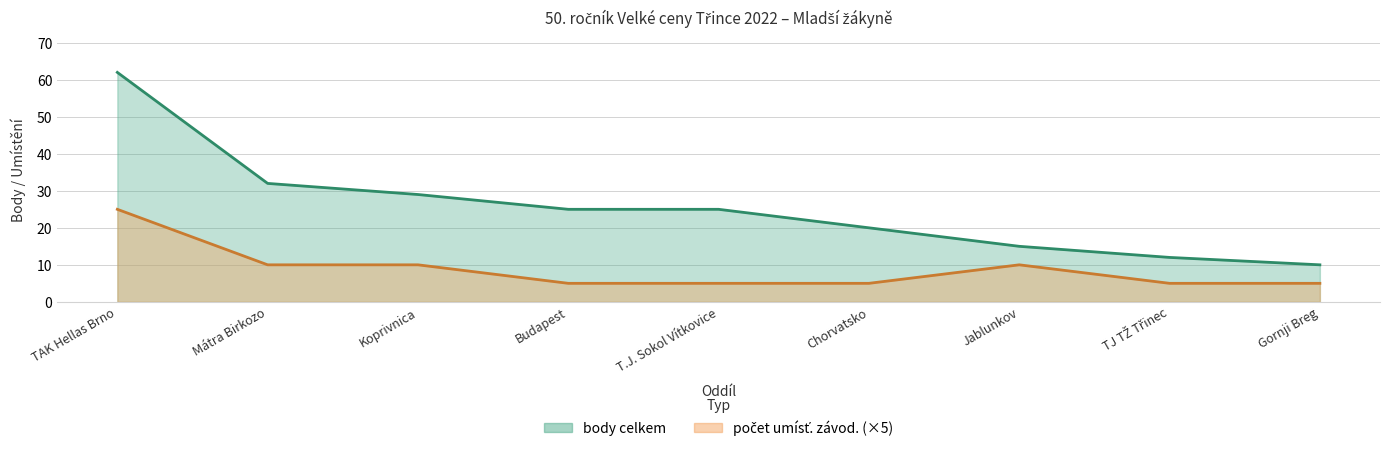

The body celkem series shows 62 at TAK Hellas Brno. True or false?

True